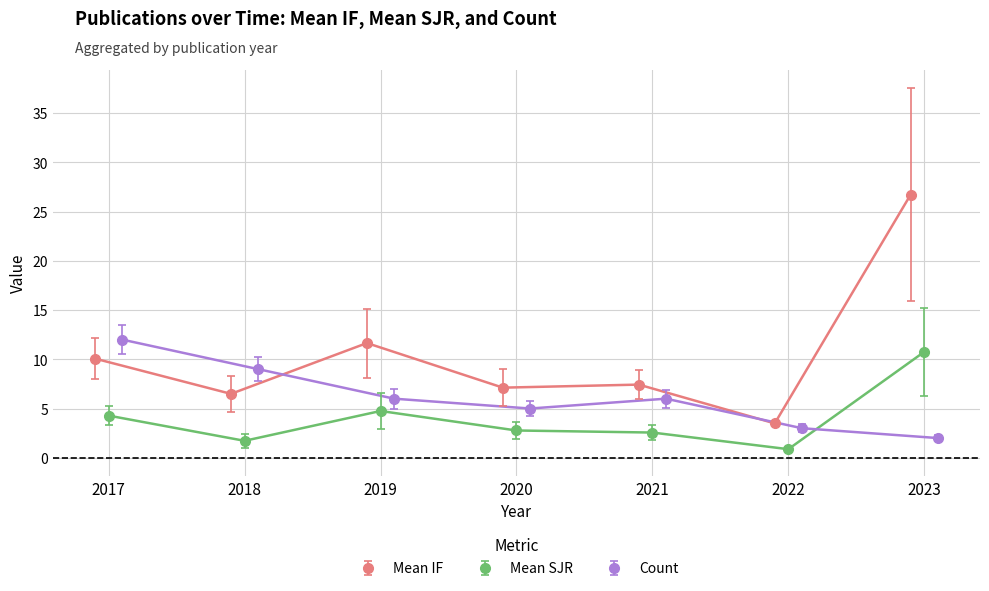

Where do Count and Mean SJR first cross each other?

2022 and 2023